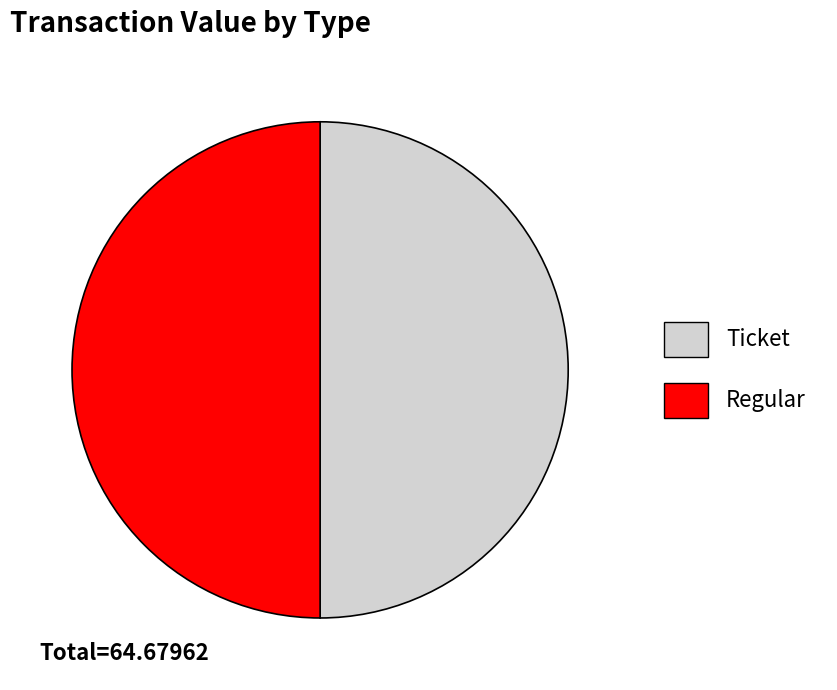

The Ticket slice represents 14% of the pie. True or false?

False